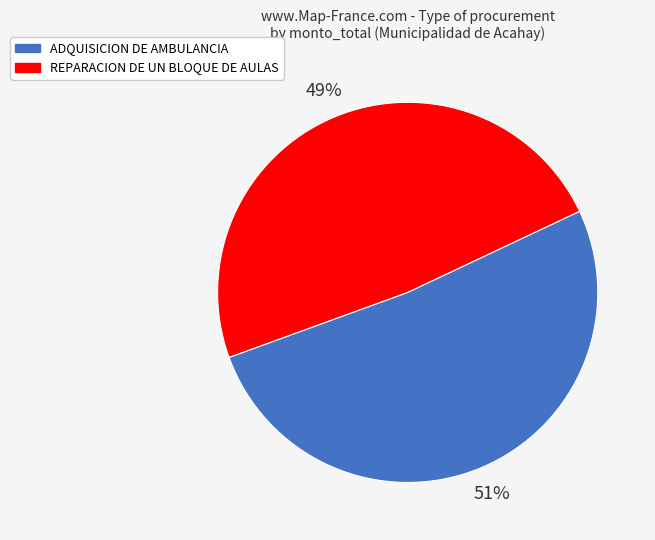

To the nearest percent, what is the average slice percentage?

50%